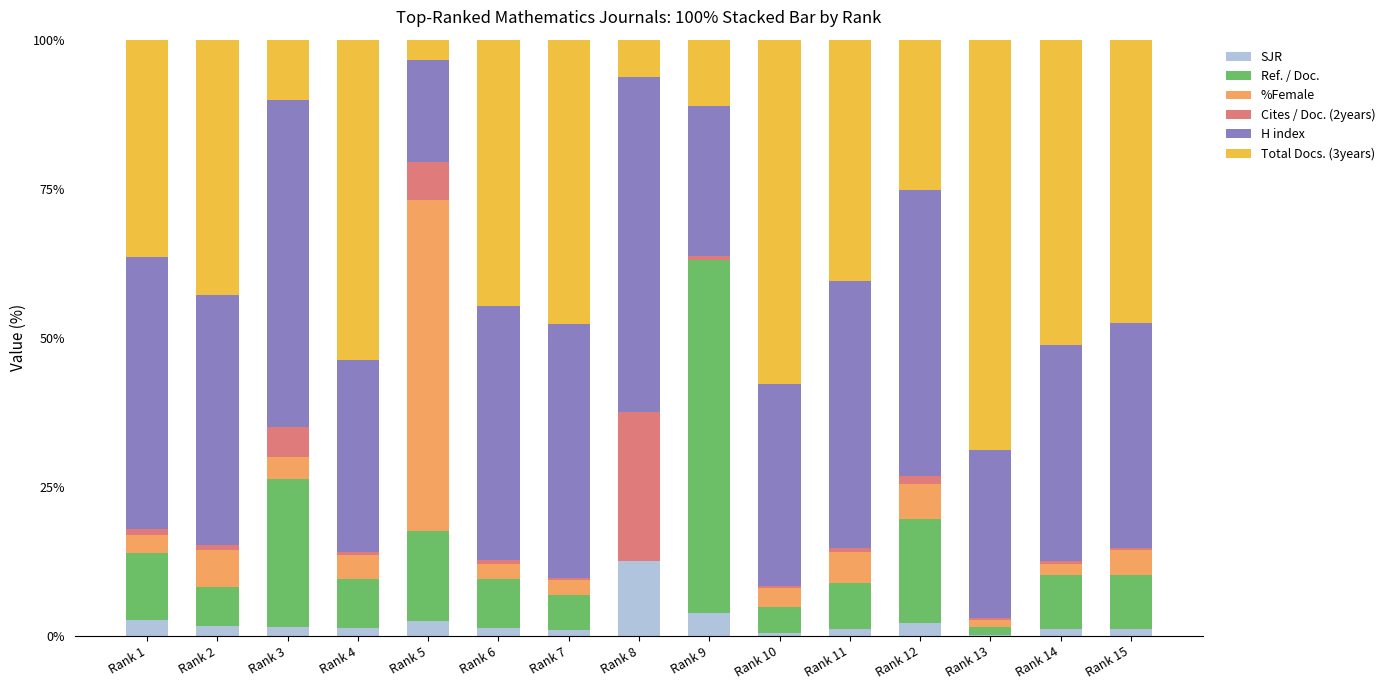

What is the sum of all SJR values?

35.0